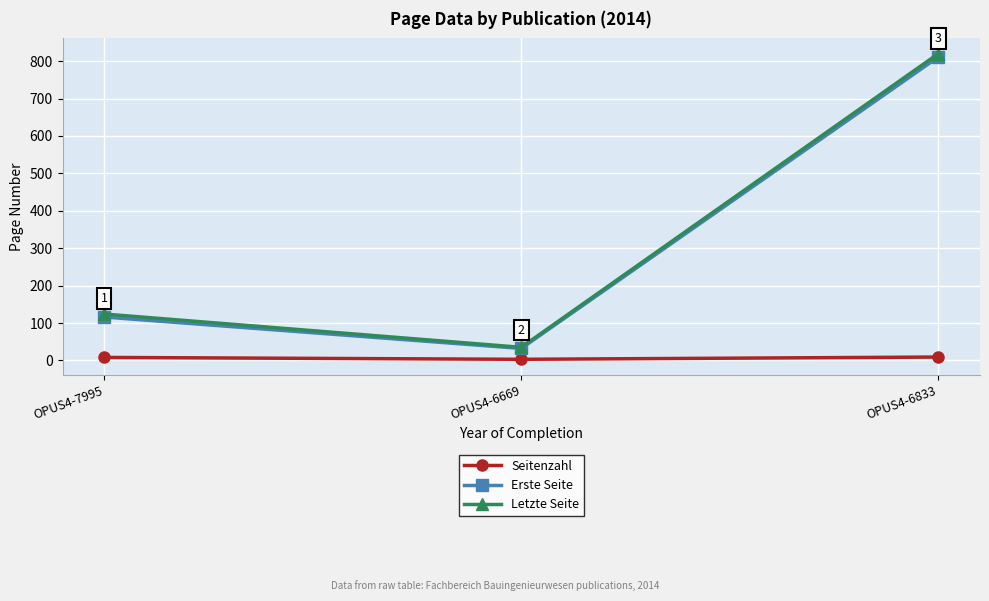

Between OPUS4-7995 and OPUS4-6833, which series saw the biggest shift?

Letzte Seite